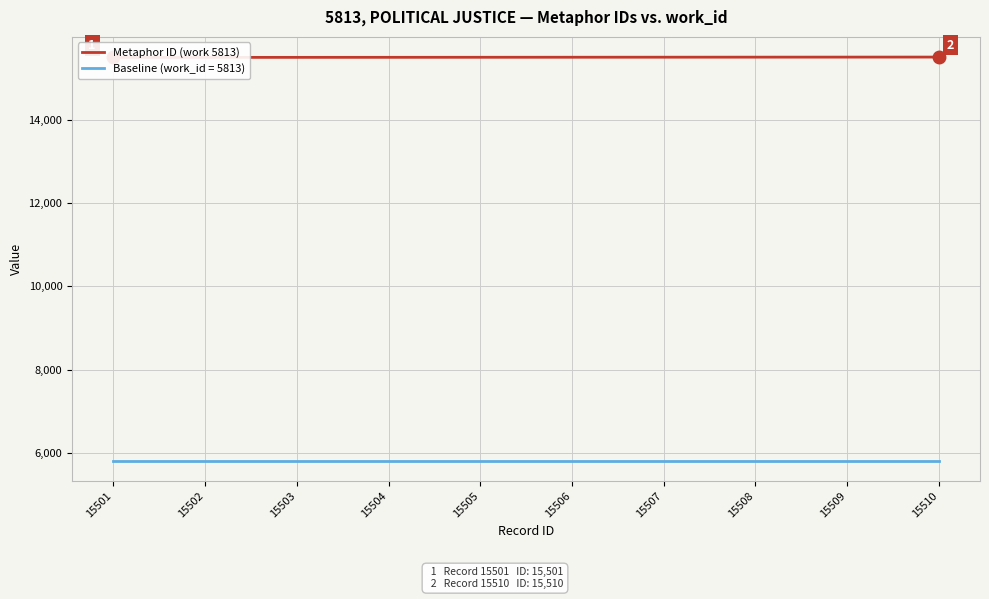

The chart shows a value of 15506 at 15506. True or false?

True